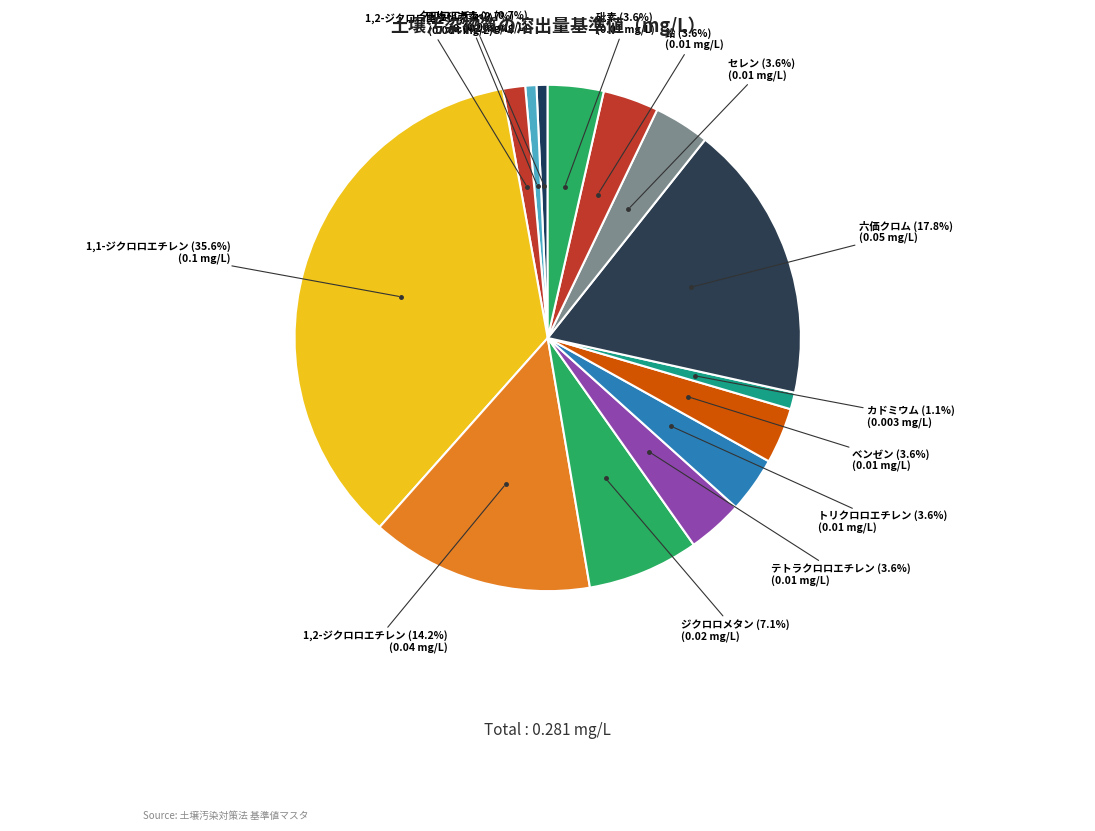

How many slices are in this pie chart?

14